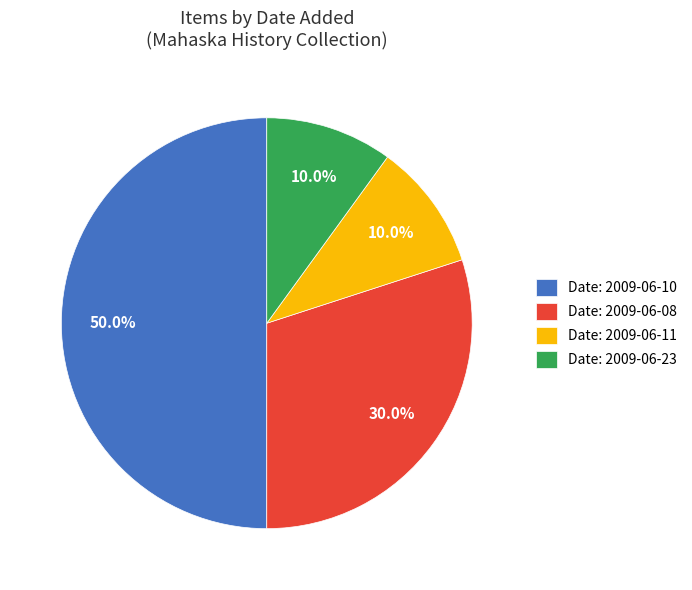

Is Date: 2009-06-11 the majority of the pie?

No